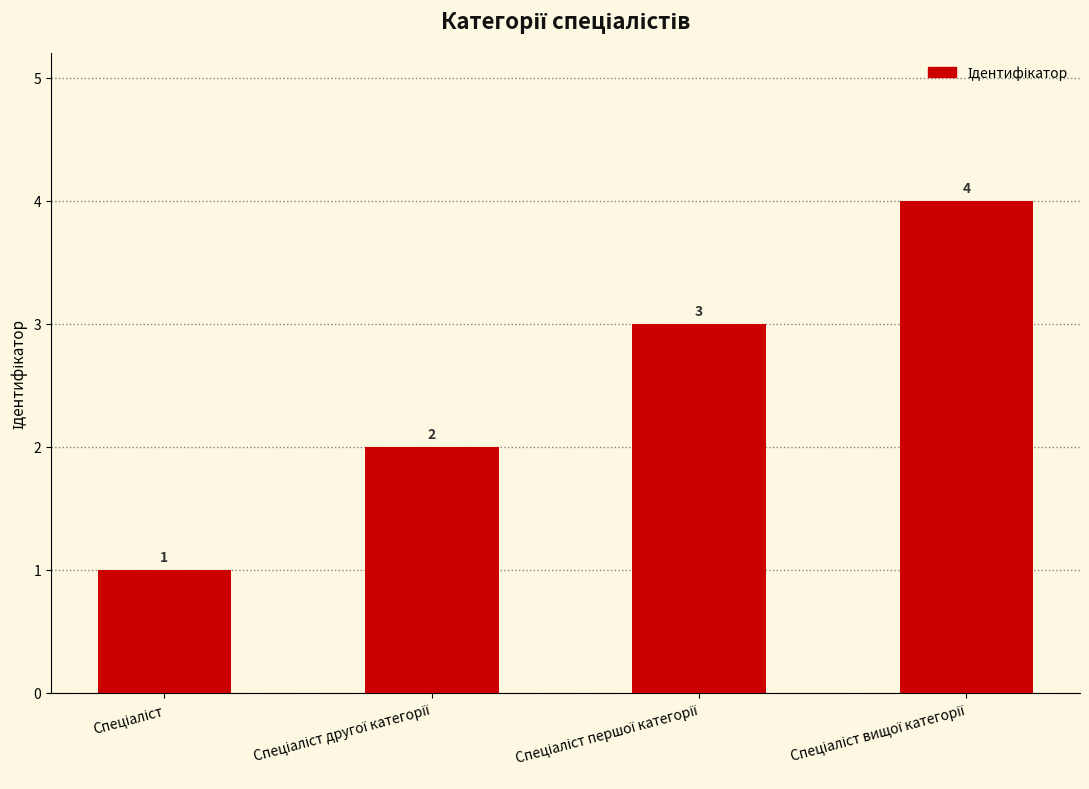

What is the maximum value shown in the chart?

4